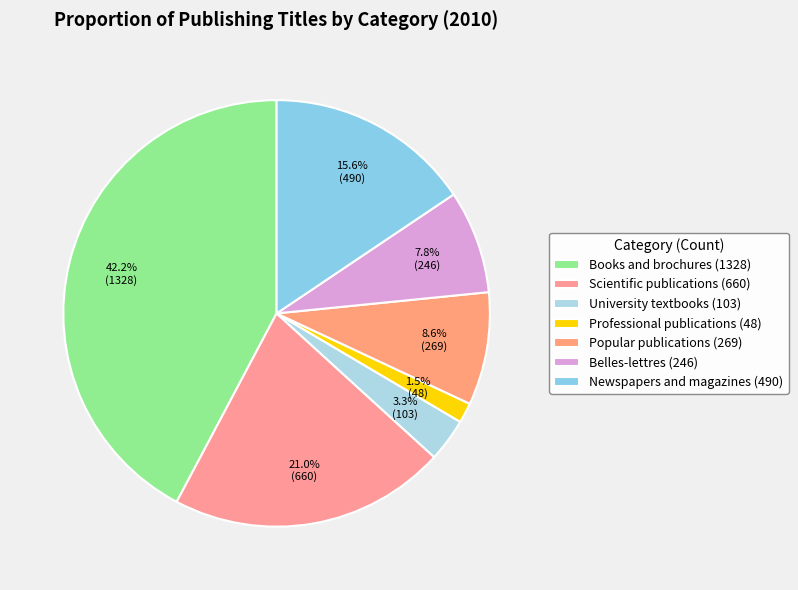

Count the number of slices in the pie.

7